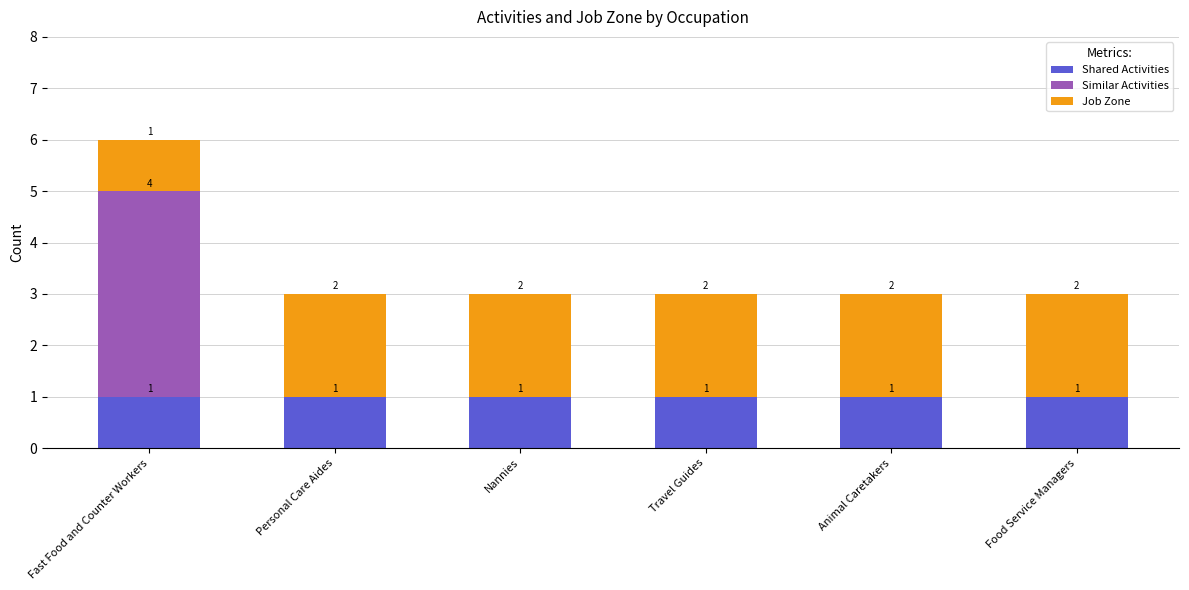

At which category is the sum across all series the highest?

Fast Food and Counter Workers